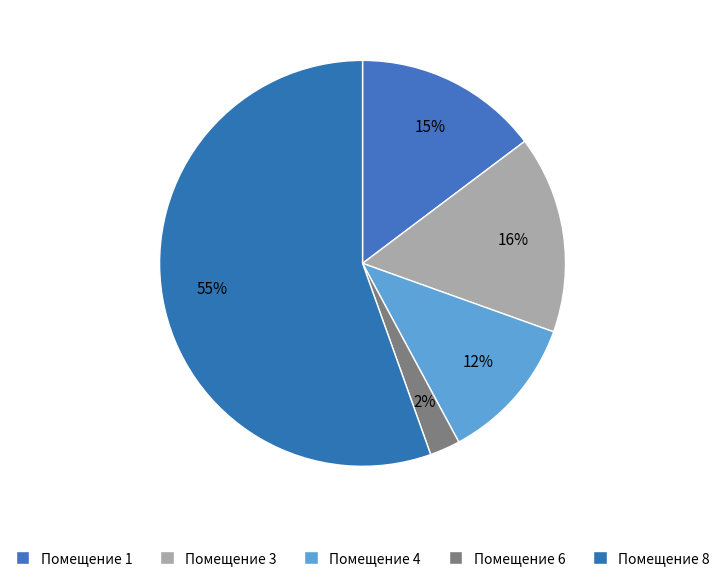

What is the largest slice in the pie chart?

Помещение 8